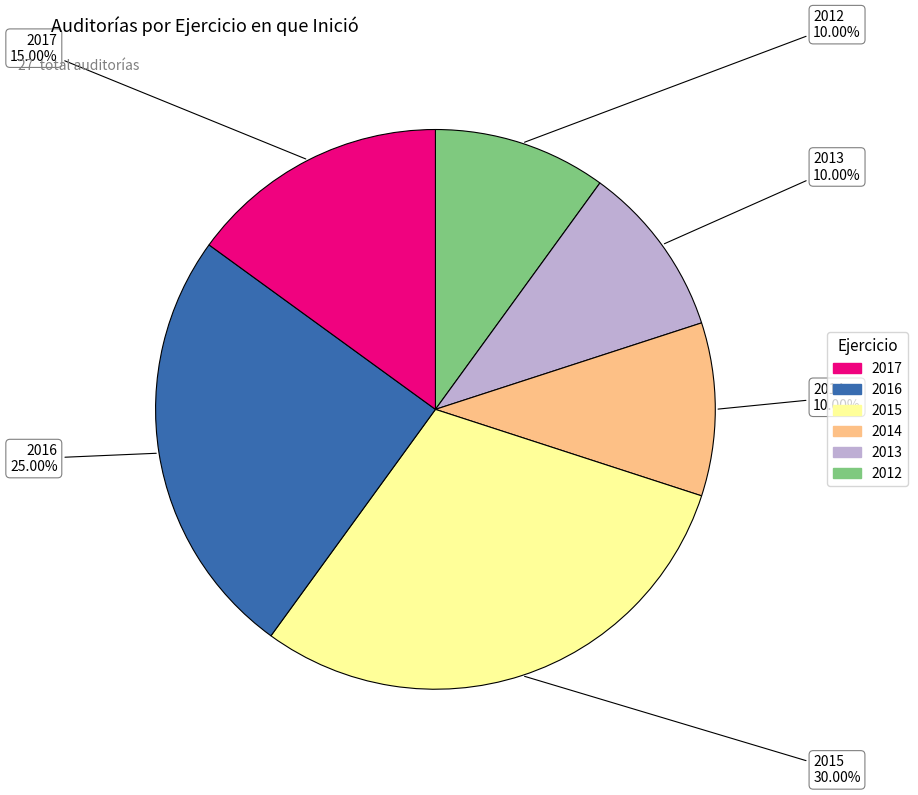

Rank the categories by value from lowest to highest.

2012, 2013, 2014, 2017, 2016, 2015